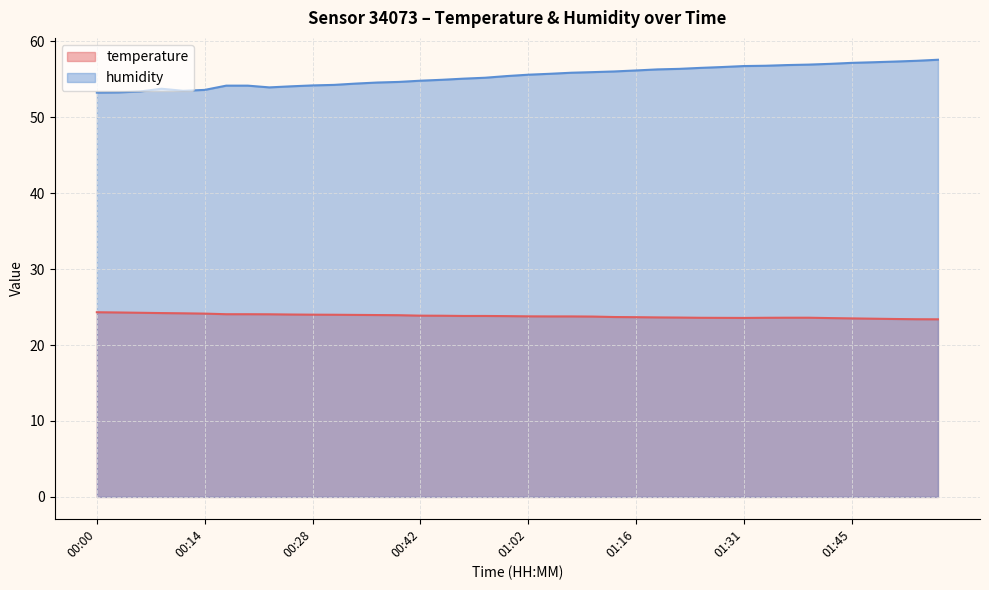

Which has a higher value, 00:17 or 01:31?

00:17